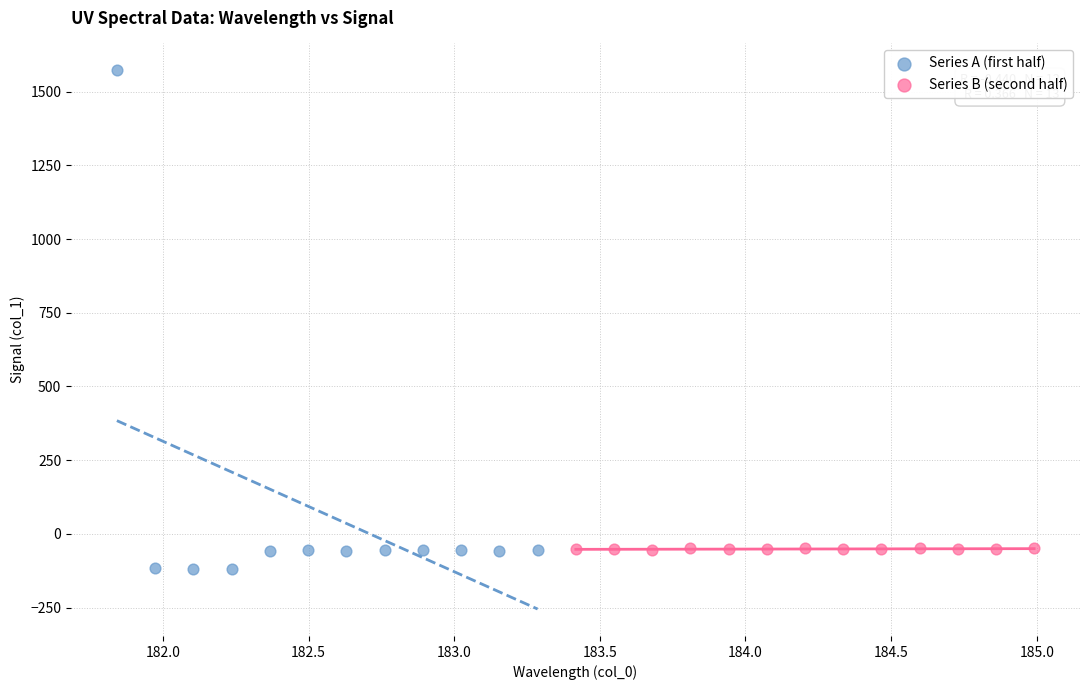

Which series contains the lowest Y value?

Series A (first half)